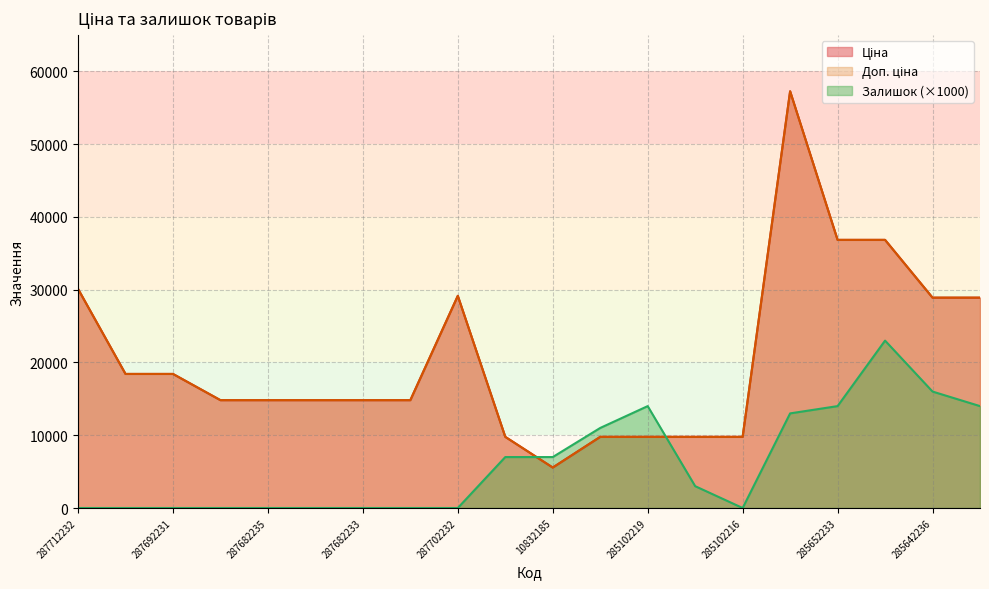

At which category does Ціна reach its first local valley?

10832185